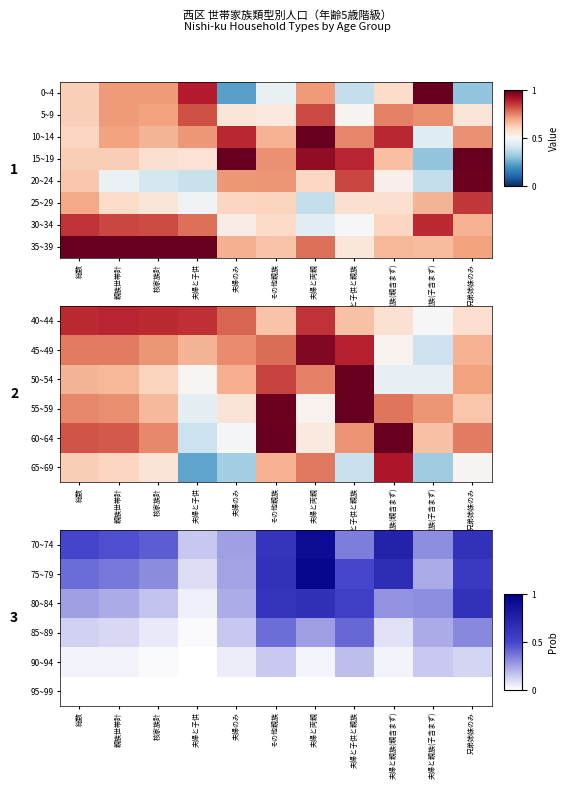

Is the value of 80~84 at その他親族 greater than the value of 75~79 at 夫婦と子供?

Yes